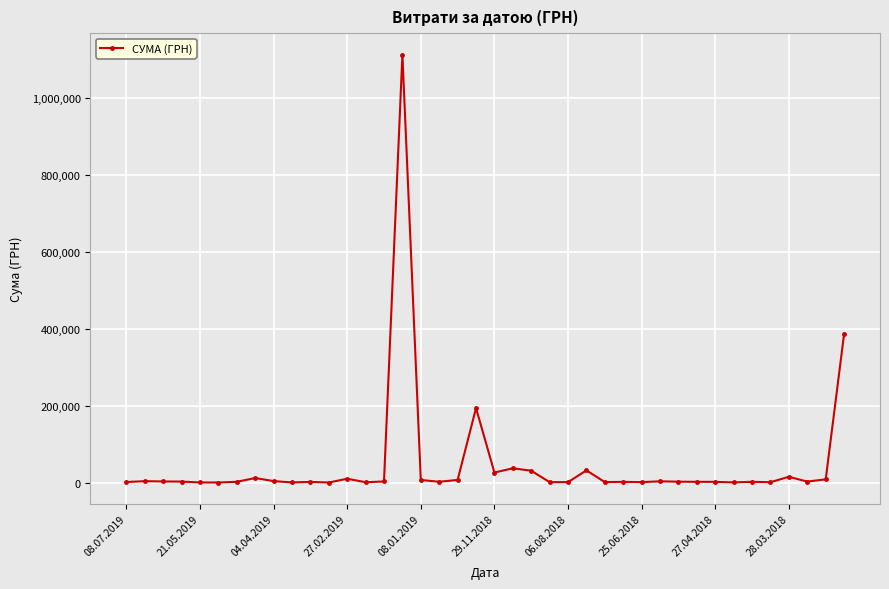

What is the greatest value displayed?

1111802.8